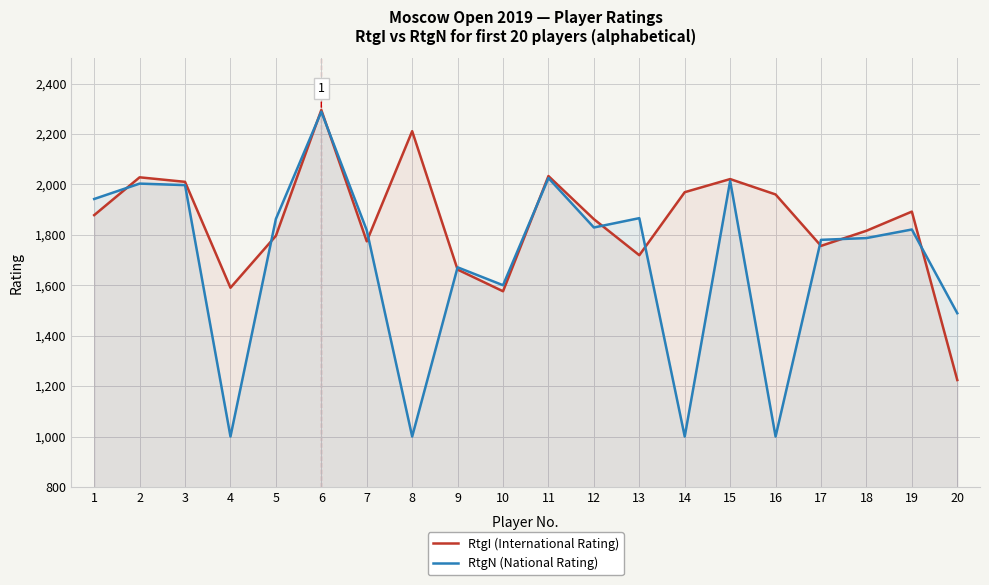

How many values in the RtgI (International Rating) series are below 1878?

10